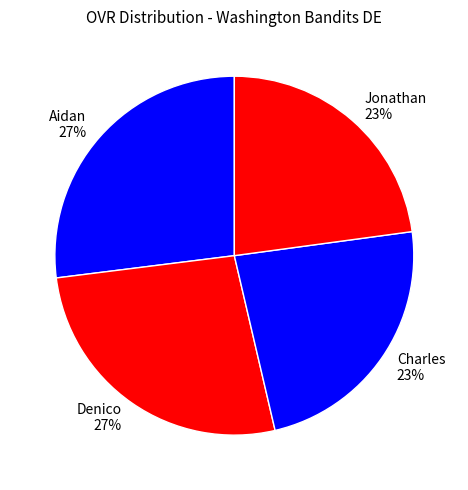

Combined, do Charles and Jonathan account for over 50%?

No